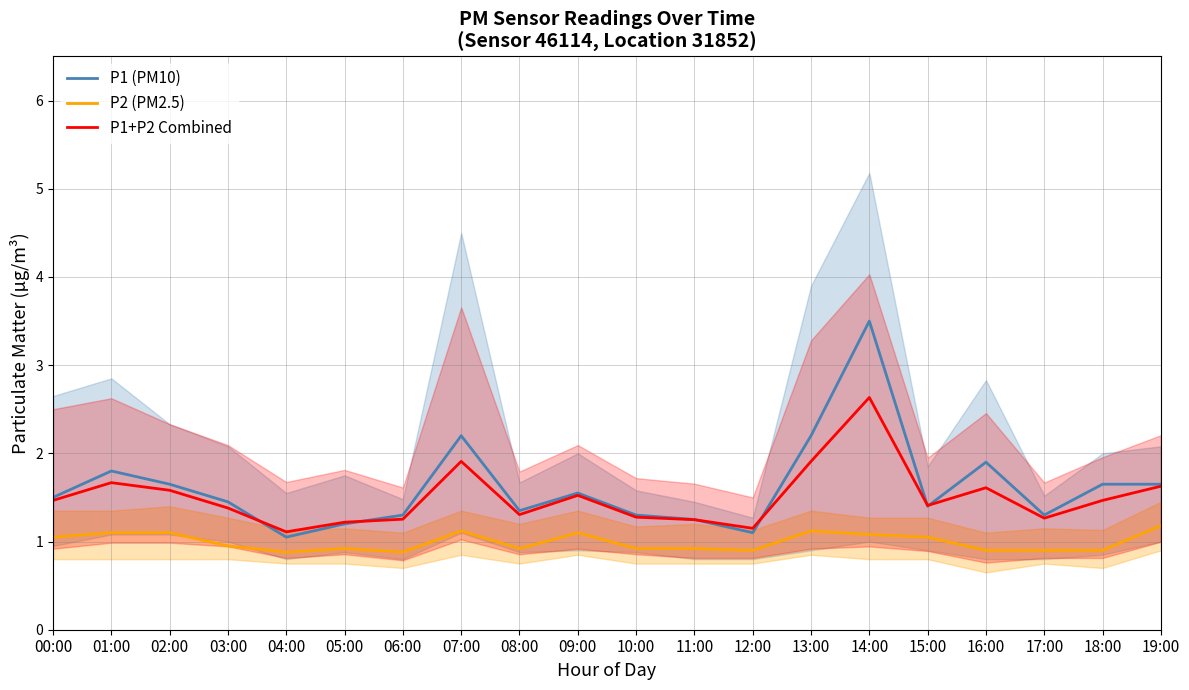

Which series has the largest total across all categories?

P1 (PM10)